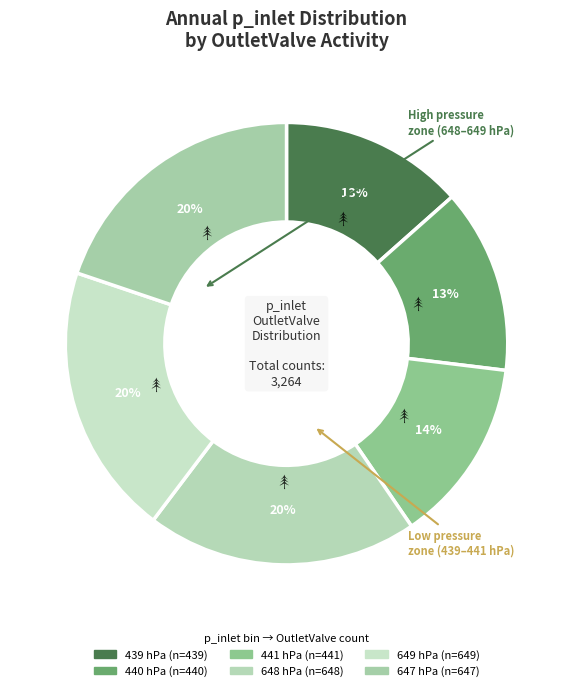

Which slice is the largest?

649 hPa